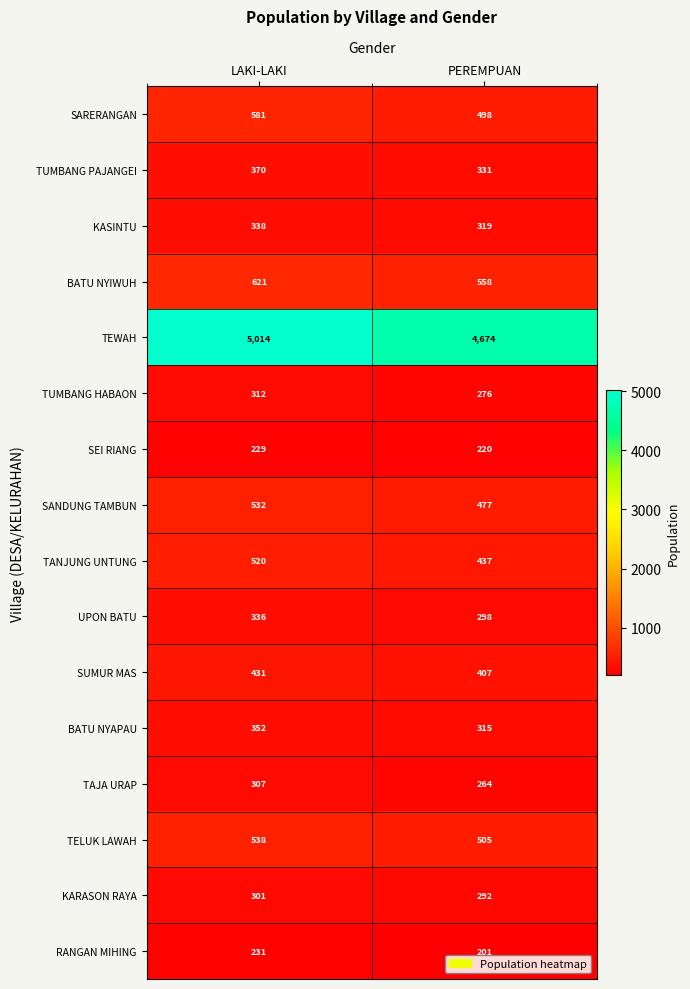

Rank the series at PEREMPUAN from highest to lowest value.

TEWAH, BATU NYIWUH, TELUK LAWAH, SARERANGAN, SANDUNG TAMBUN, TANJUNG UNTUNG, SUMUR MAS, TUMBANG PAJANGEI, KASINTU, BATU NYAPAU, UPON BATU, KARASON RAYA, TUMBANG HABAON, TAJA URAP, SEI RIANG, RANGAN MIHING